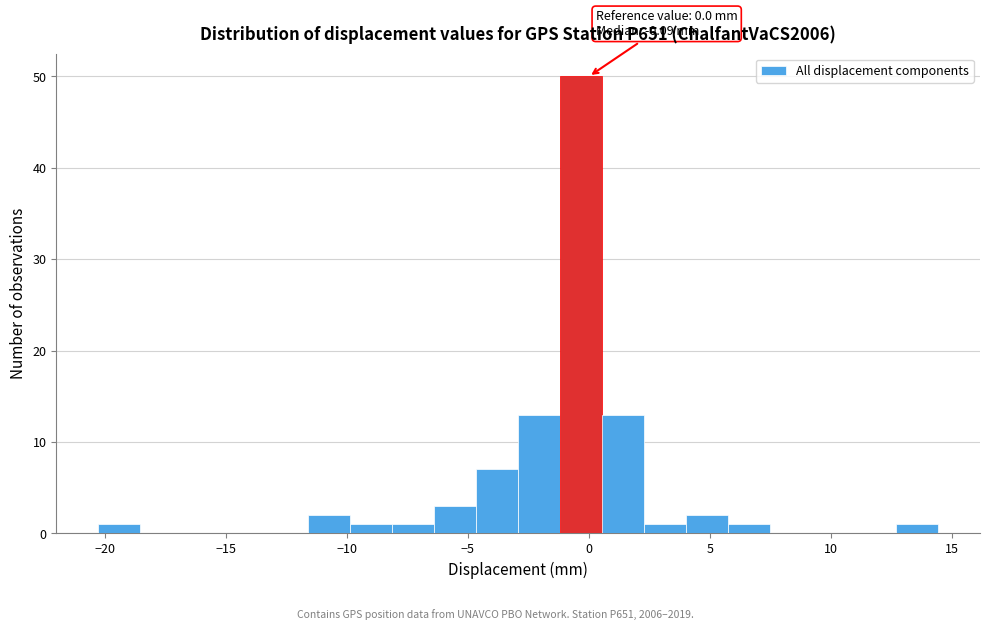

Read against the x-axis, roughly where is the centre of the tallest bar?

-0.5